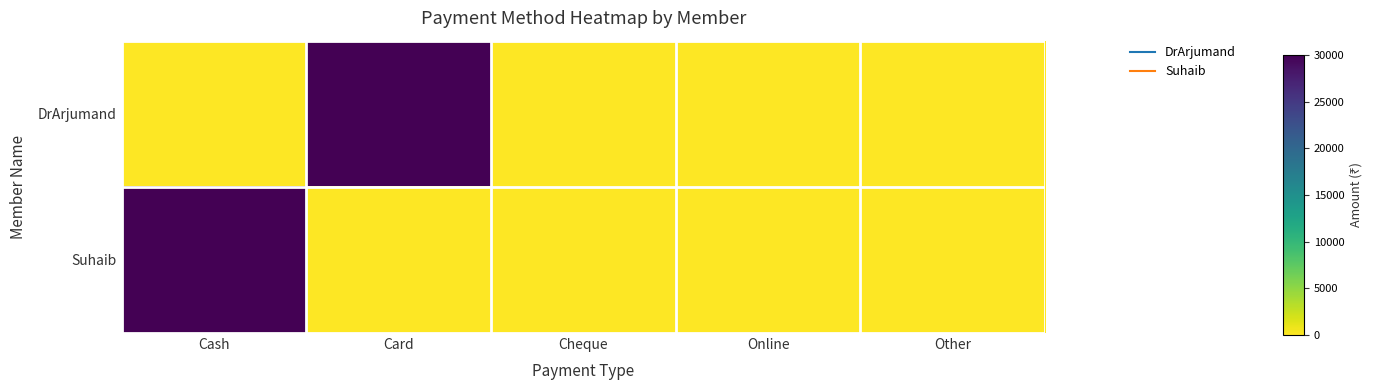

Reading left to right, what are all the values shown in this chart?

DrArjumand: Cash=0	Card=30000	Cheque=0	Online=0	Other=0
Suhaib: Cash=30000	Card=0	Cheque=0	Online=0	Other=0